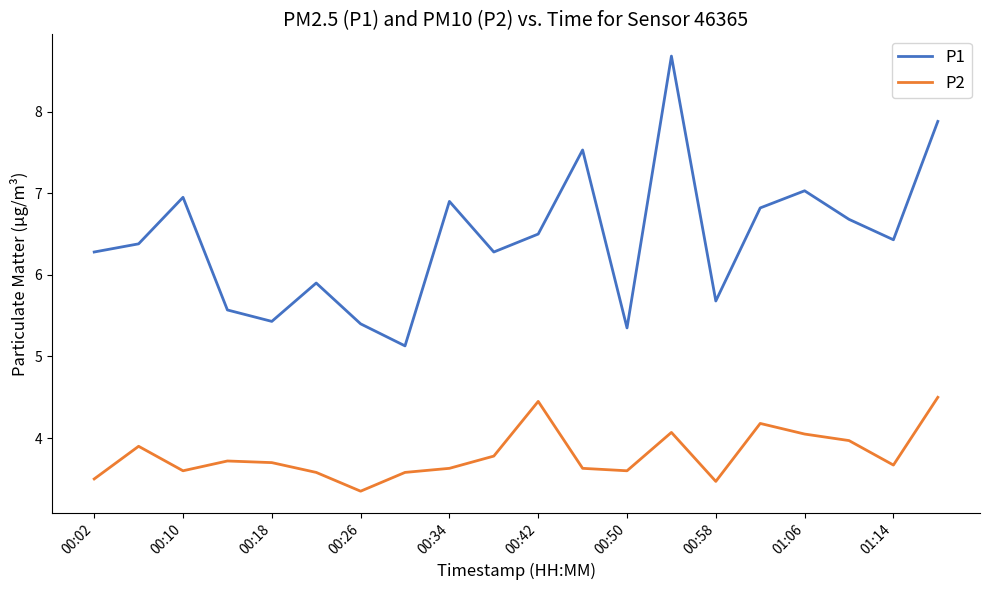

Which series has the largest total across all categories?

P1